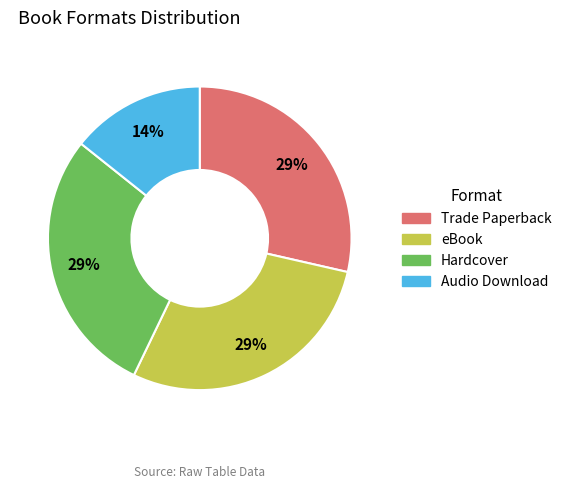

What is the smallest slice in the pie chart?

Audio Download